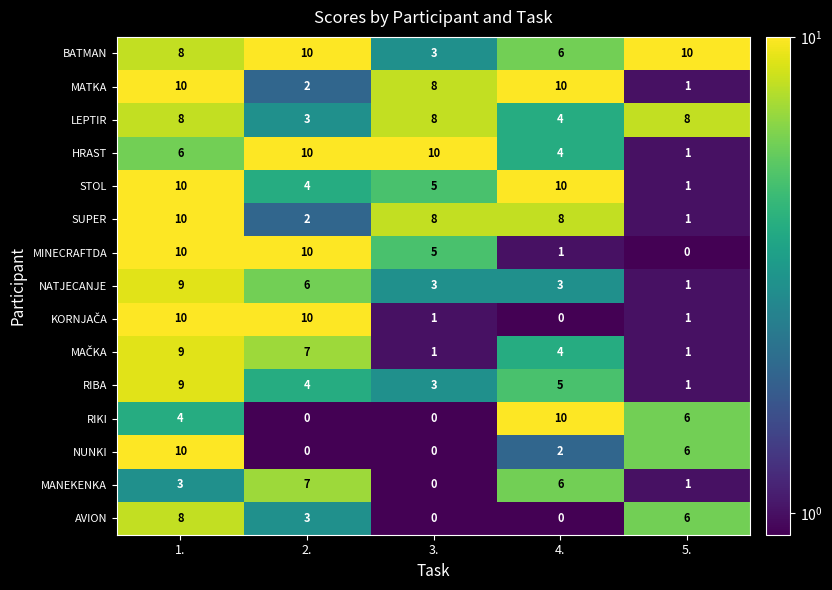

How many series are shown in this chart?

15